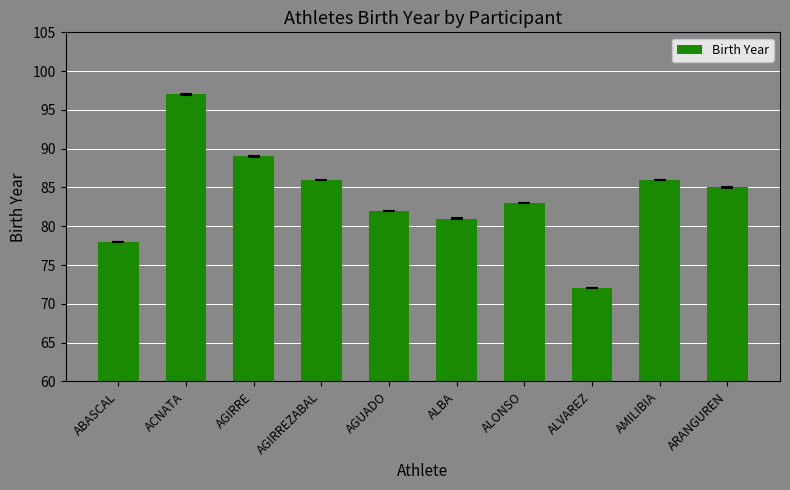

What is the sum of all values?

839